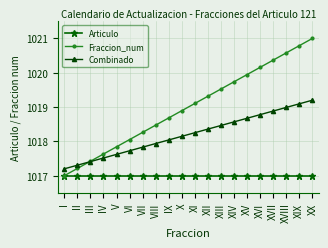

What value does the Combinado series have at V?

1017.6